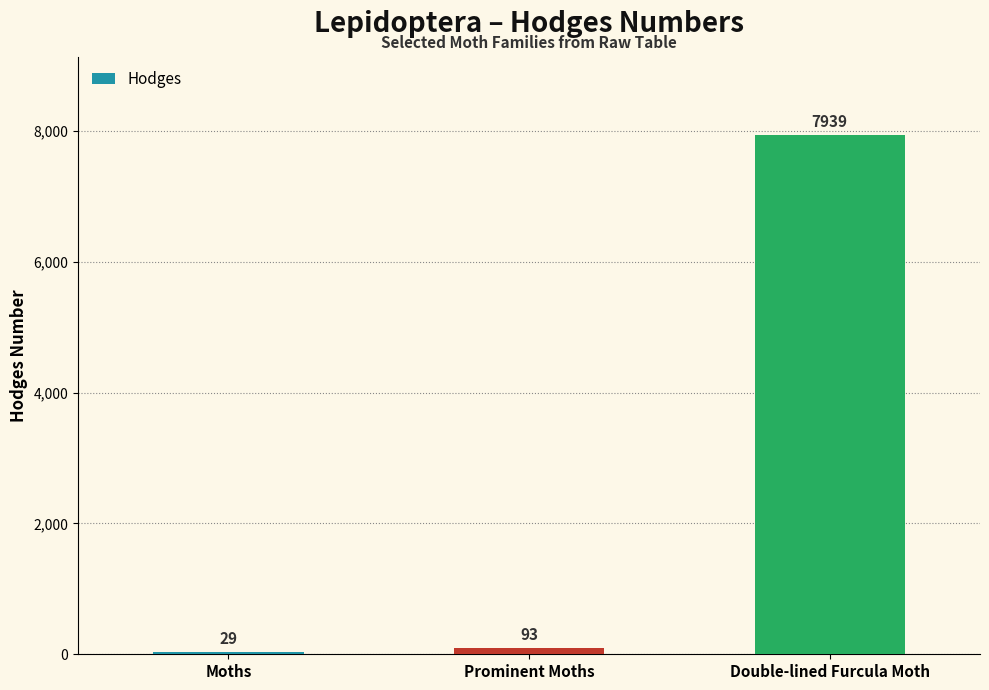

How many values are below 93?

1